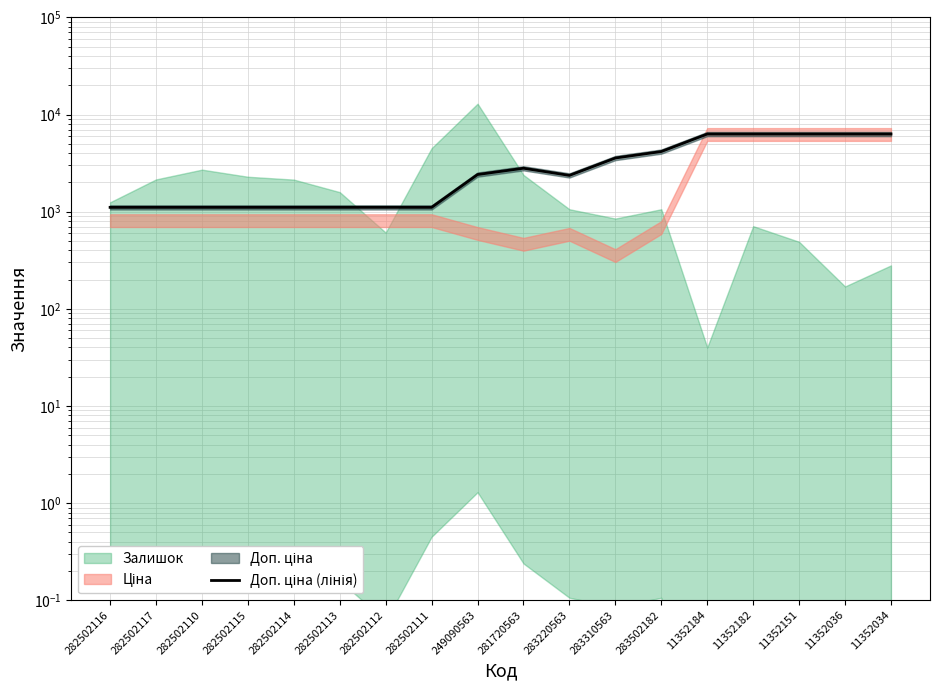

How many values are below 2414?

9